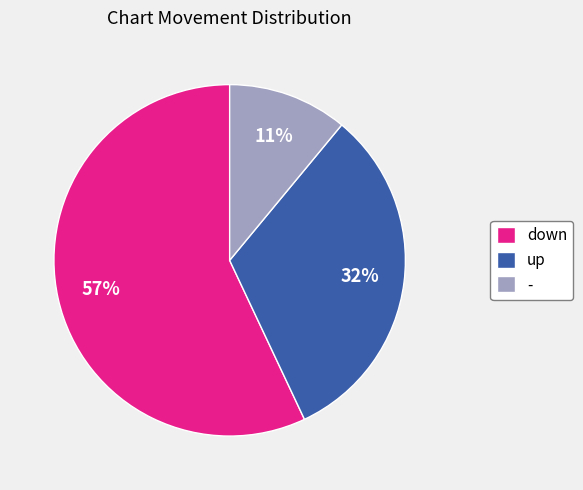

Count the number of slices in the pie.

3